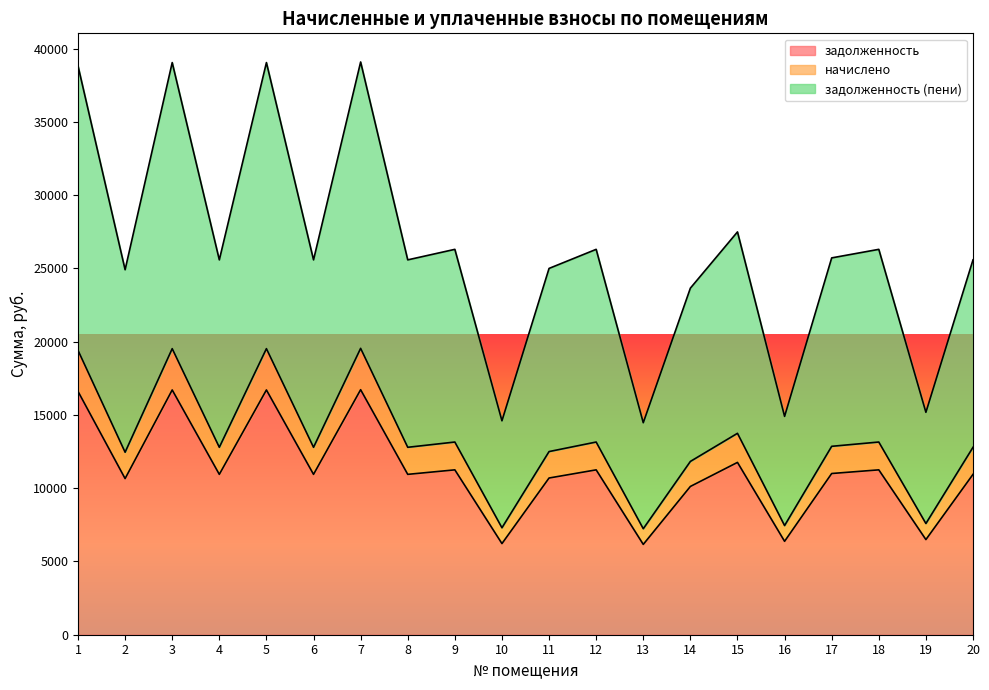

True or false: задолженность has more than 0 interior local peaks.

True